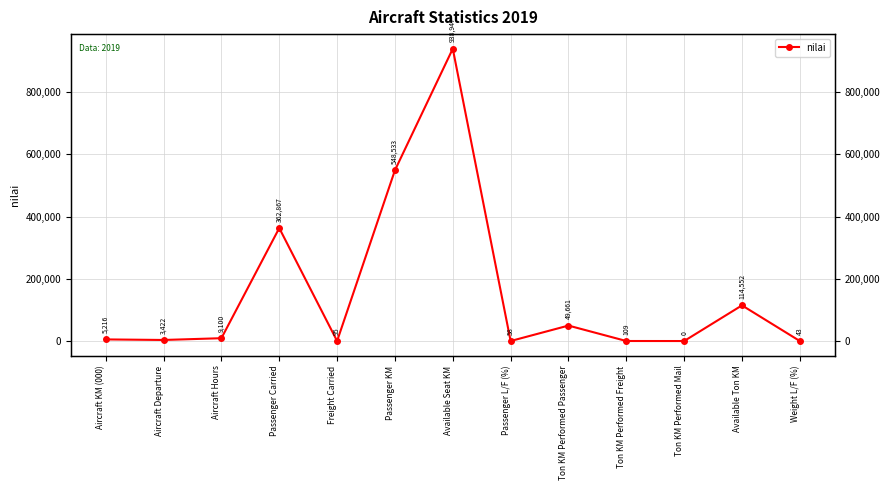

Is this an area chart (filled region under the line)?

No